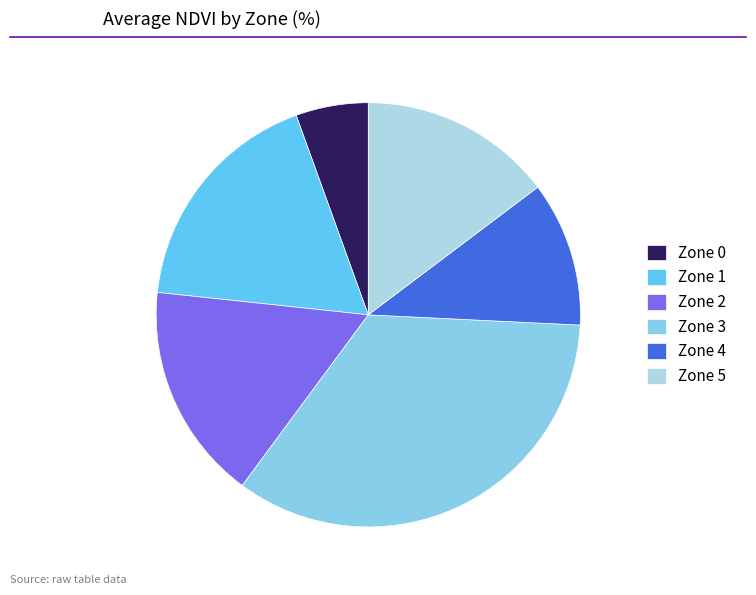

Approximately how many times larger is the value at Zone 0 compared to Zone 3?

0.2